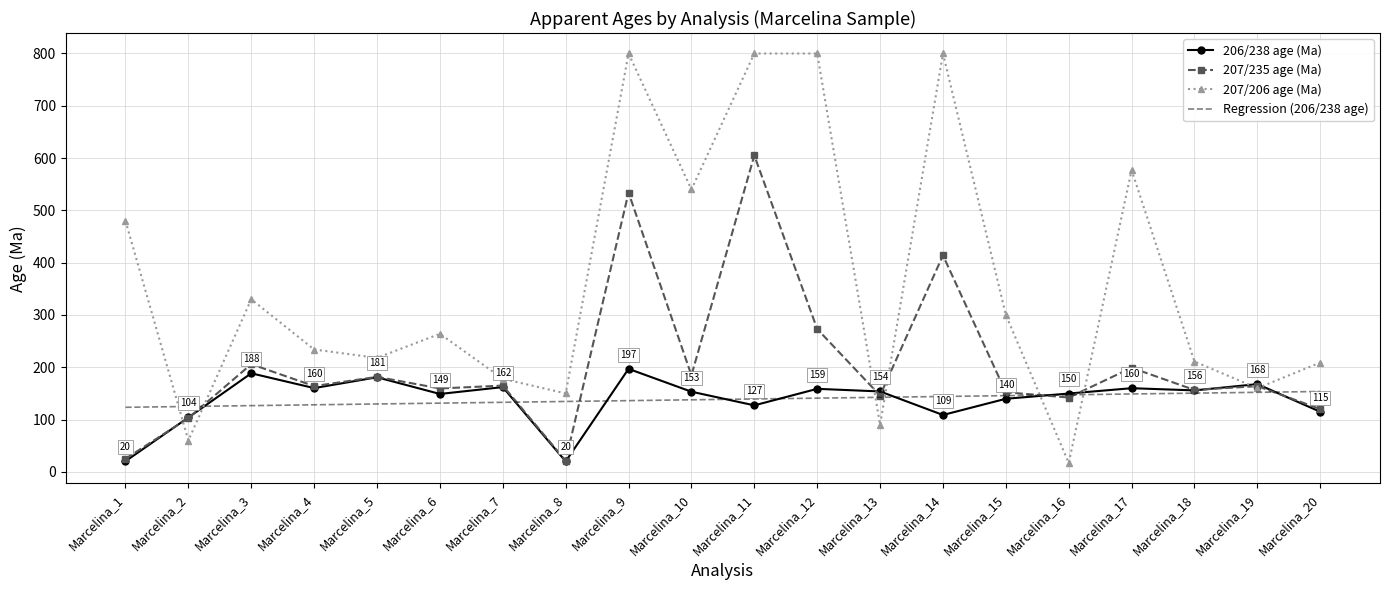

Which series has the largest total across all categories?

207/206 age (Ma)